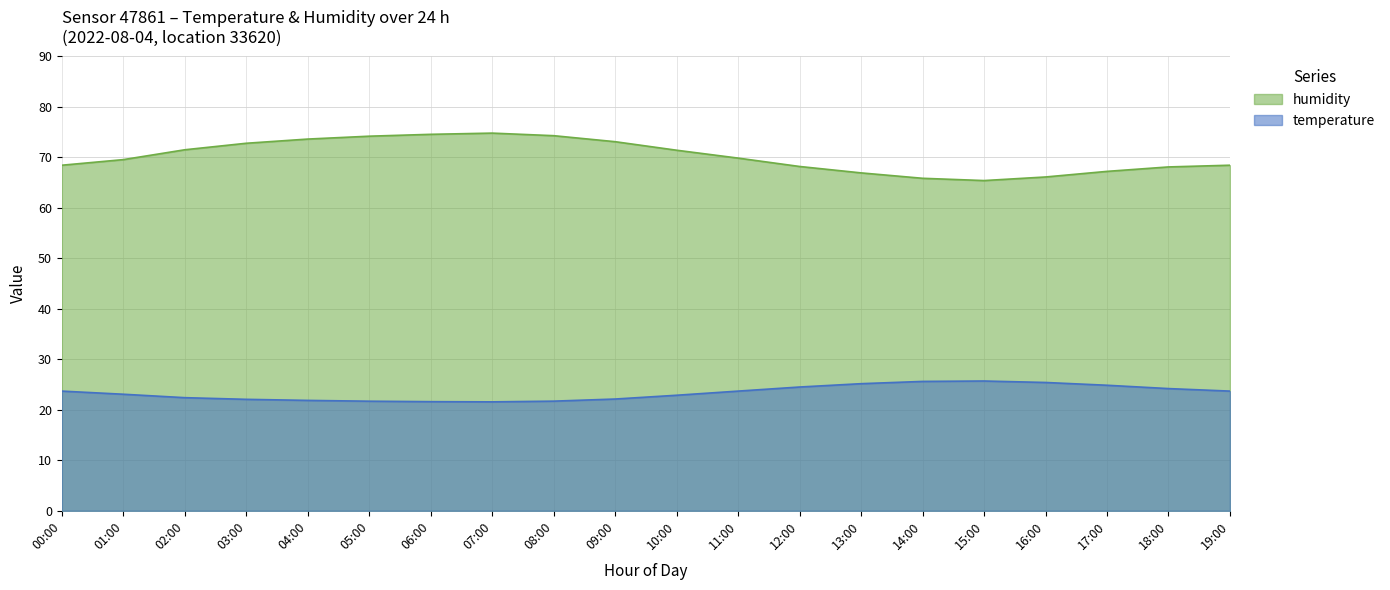

Reading left to right, transcribe all the data shown in this chart.

temperature: 00:00=23.7	01:00=23.1	02:00=22.4	03:00=22.1	04:00=21.9	05:00=21.7	06:00=21.6	07:00=21.6	08:00=21.7	09:00=22.1	10:00=22.9	11:00=23.7	12:00=24.5	13:00=25.2	14:00=25.6	15:00=25.7	16:00=25.4	17:00=24.9	18:00=24.2	19:00=23.7
humidity: 00:00=68.5	01:00=69.6	02:00=71.5	03:00=72.8	04:00=73.6	05:00=74.2	06:00=74.6	07:00=74.8	08:00=74.3	09:00=73.1	10:00=71.4	11:00=69.9	12:00=68.2	13:00=66.9	14:00=65.9	15:00=65.4	16:00=66.1	17:00=67.2	18:00=68.1	19:00=68.5